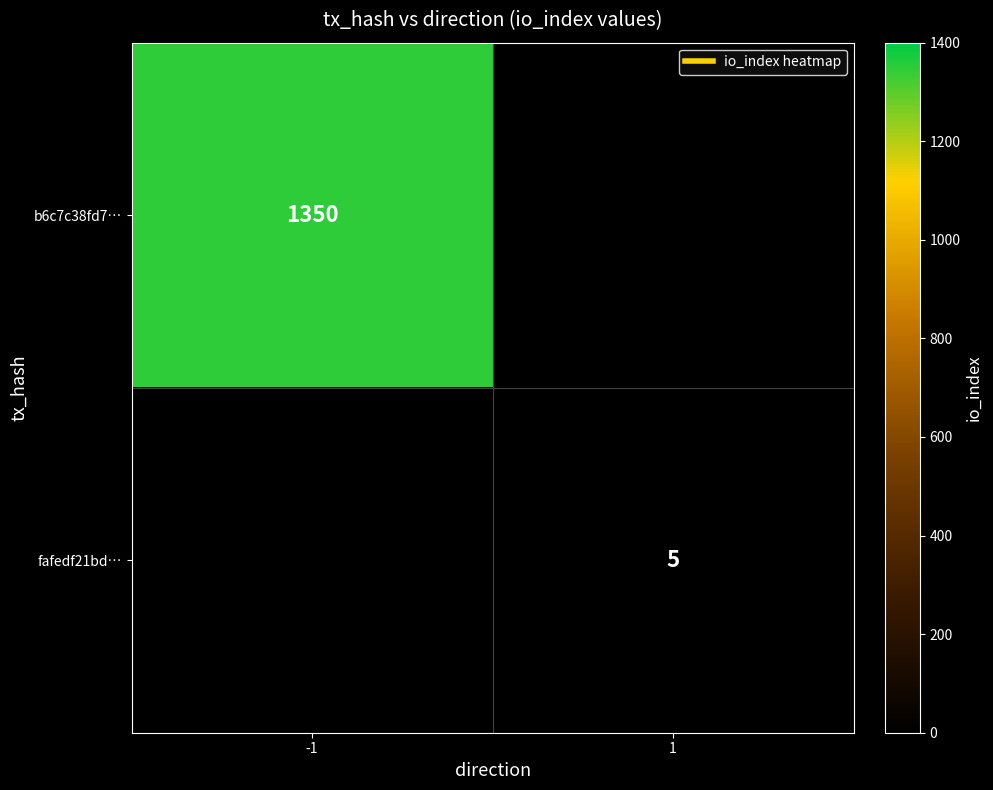

Which label corresponds to the largest value in the chart?

-1